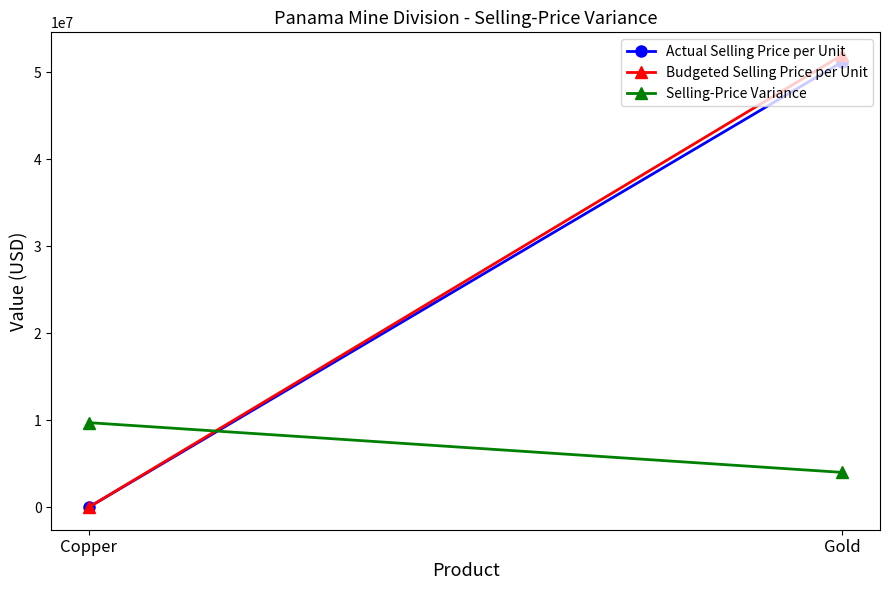

How many values in the Budgeted Selling Price per Unit series are below 52000000?

1